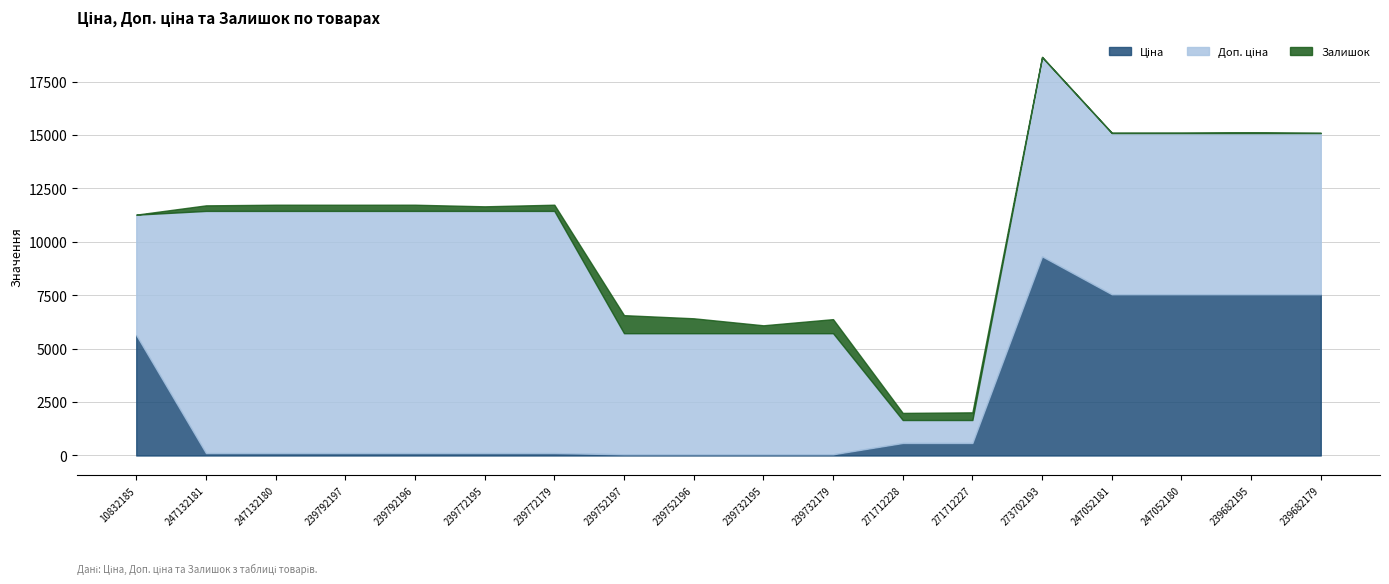

Rank the series by their maximum value, from highest to lowest.

Доп. ціна, Ціна, Залишок